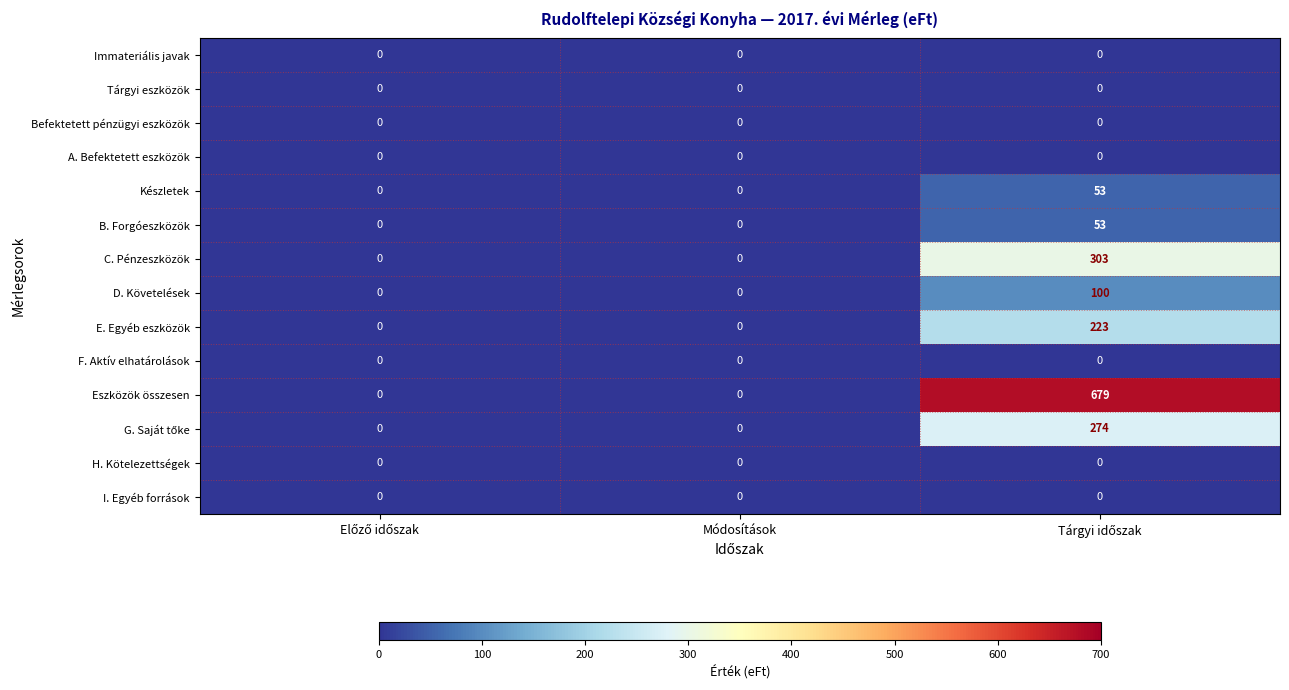

Which series has the widest spread of values?

Eszközök összesen